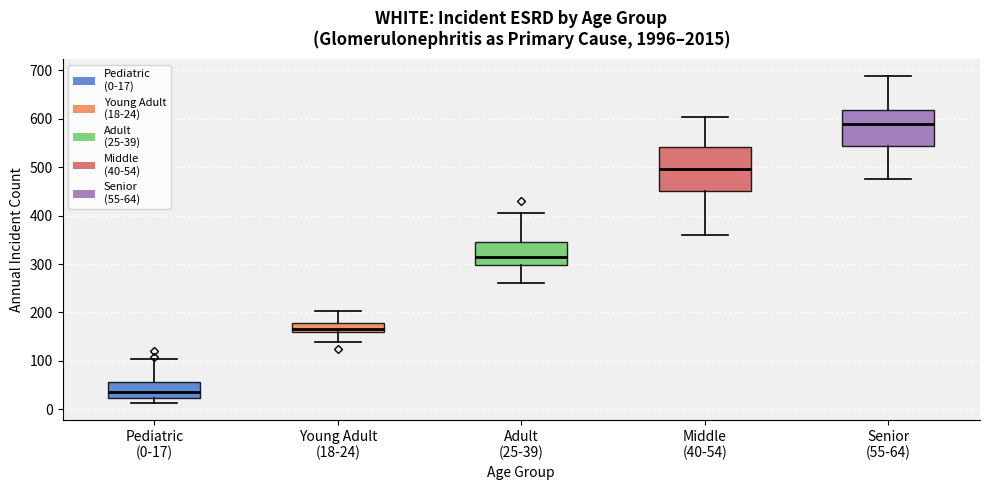

Which box has the lowest median line?

Pediatric (0-17)